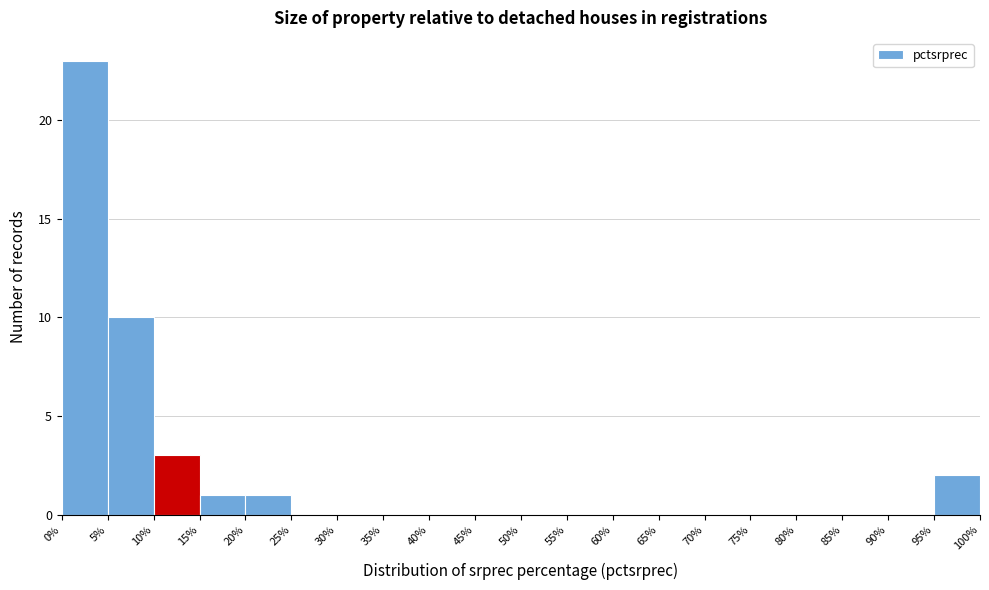

Which range on the x-axis has the tallest bar?

0% to 5%